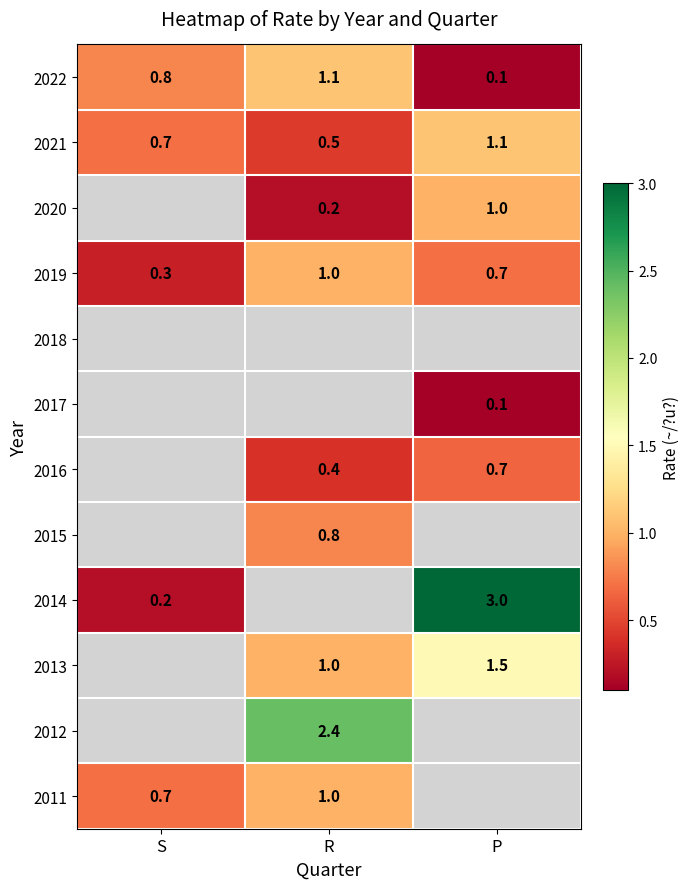

Rank the categories by 2021 value from highest to lowest.

P, S, R